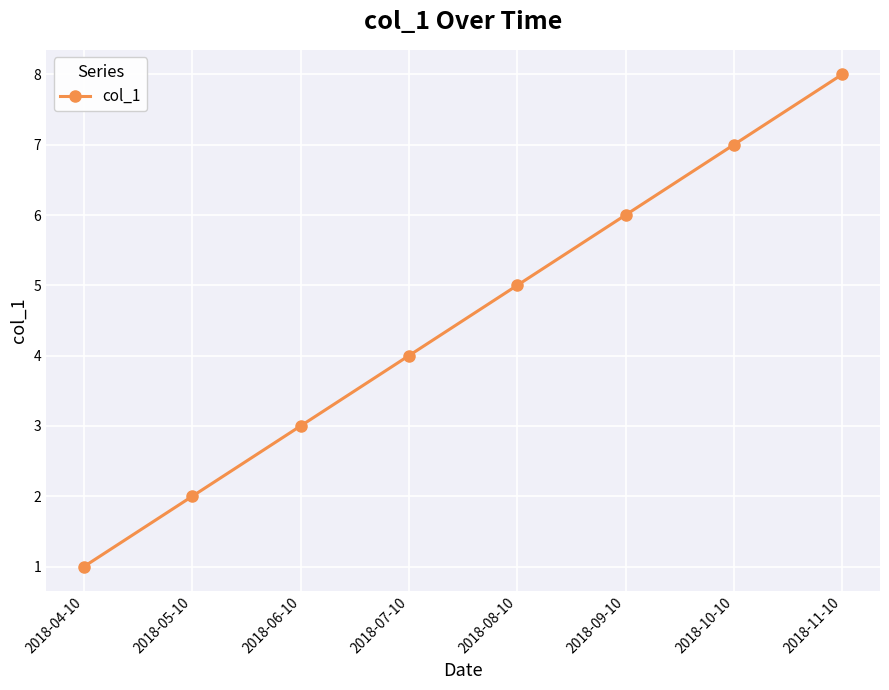

How many data points are less than 5?

4